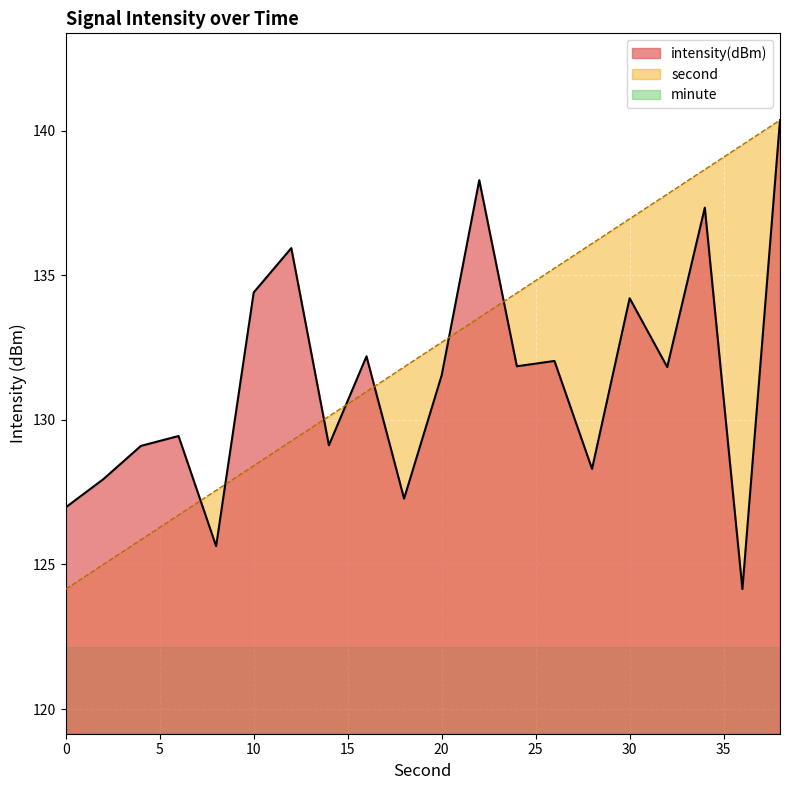

How many lines are shown in the chart?

3